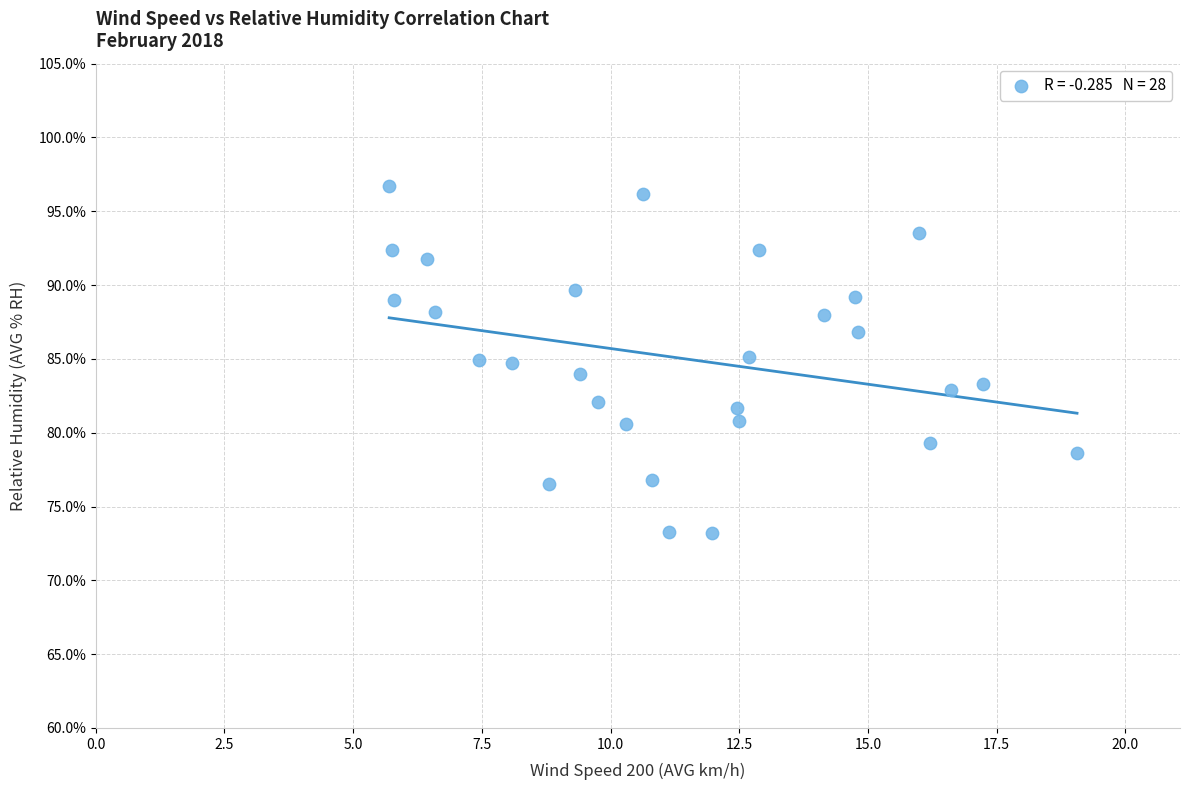

What is the range of X values (max minus min)?

13.4